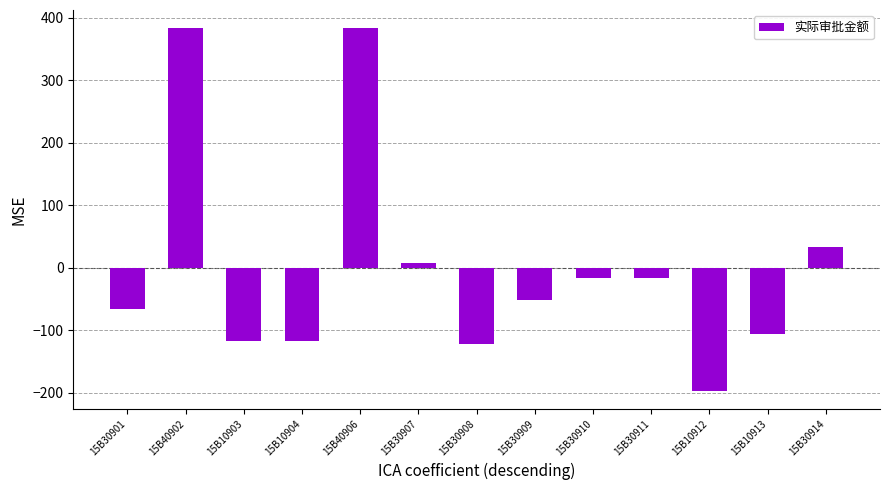

What is the label of the 8th bar from the right?

15B30907